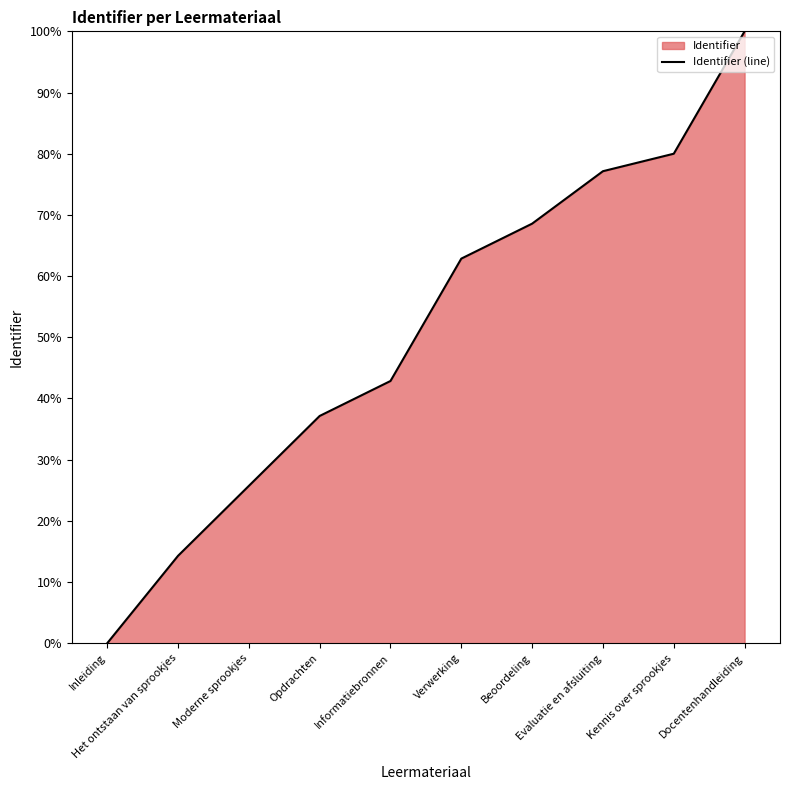

What is the difference between the maximum and minimum values?

100.0